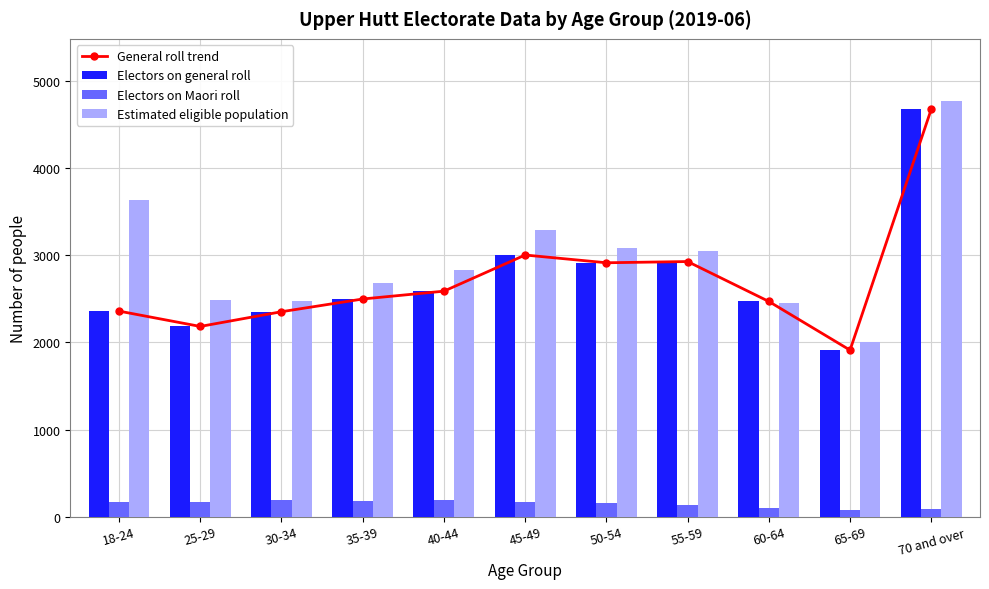

Reading left to right, what are all the values shown in this chart?

General roll trend: 18-24=2360	25-29=2184	30-34=2353	35-39=2499	40-44=2589	45-49=3004	50-54=2915	55-59=2929	60-64=2471	65-69=1912	70 and over=4678
Electors on general roll: 18-24=2360	25-29=2184	30-34=2353	35-39=2499	40-44=2589	45-49=3004	50-54=2915	55-59=2929	60-64=2471	65-69=1912	70 and over=4678
Electors on Maori roll: 18-24=173	25-29=167	30-34=186	35-39=181	40-44=190	45-49=168	50-54=160	55-59=139	60-64=105	65-69=79	70 and over=86
Estimated eligible population: 18-24=3640	25-29=2490	30-34=2480	35-39=2680	40-44=2830	45-49=3290	50-54=3090	55-59=3050	60-64=2450	65-69=2000	70 and over=4770